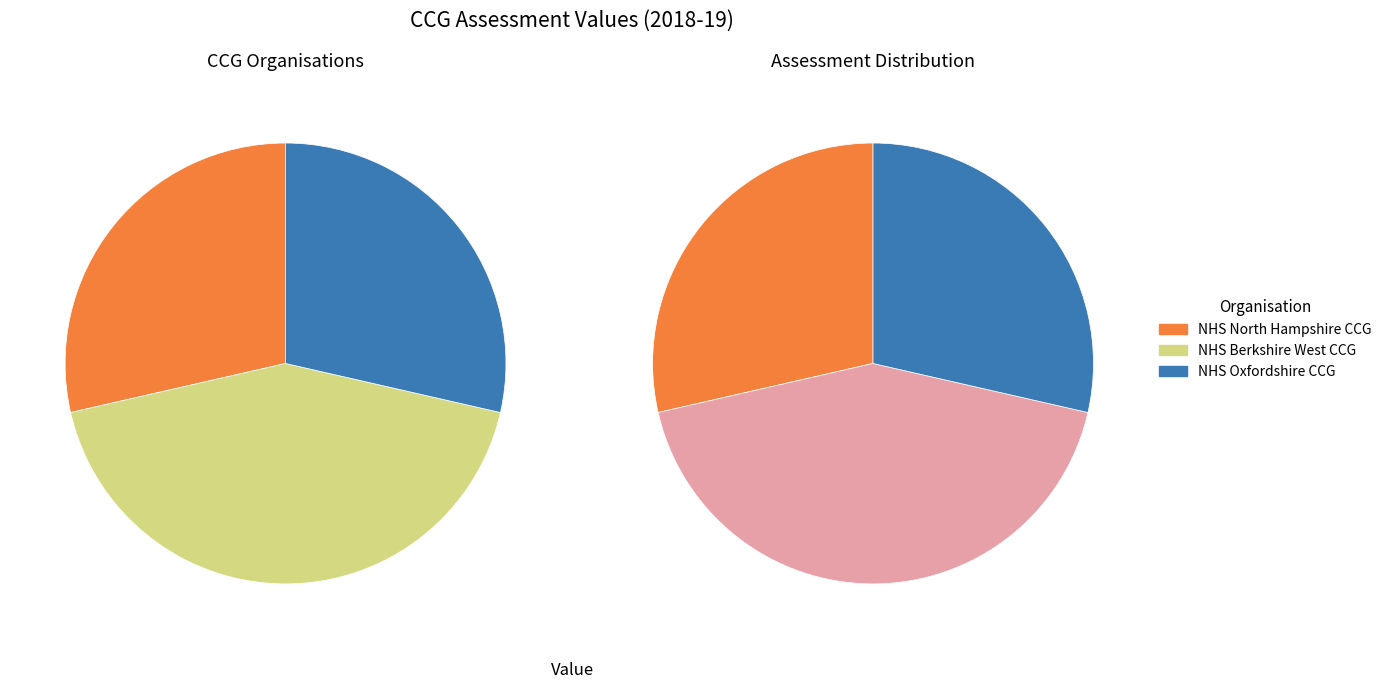

What is the ratio of the value at NHS North Hampshire CCG to the value at NHS Oxfordshire CCG?

1.0